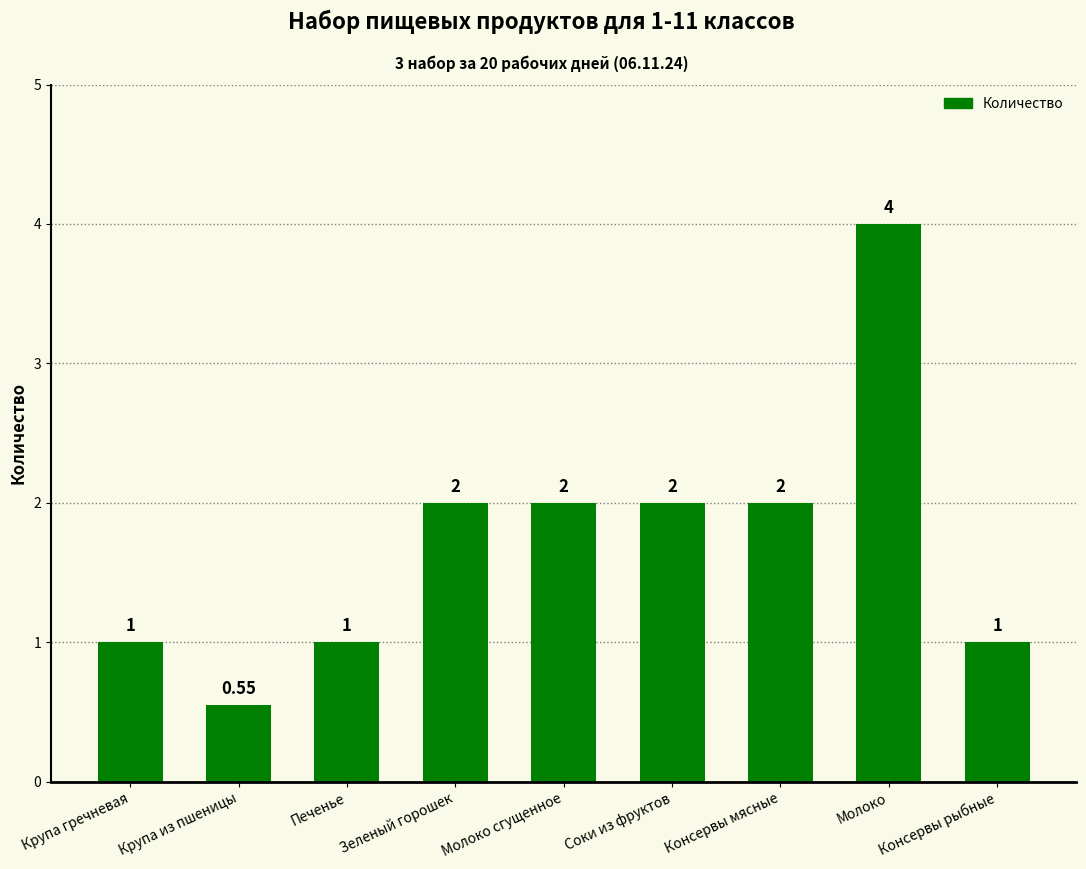

Which category has the highest value across all series?

Молоко